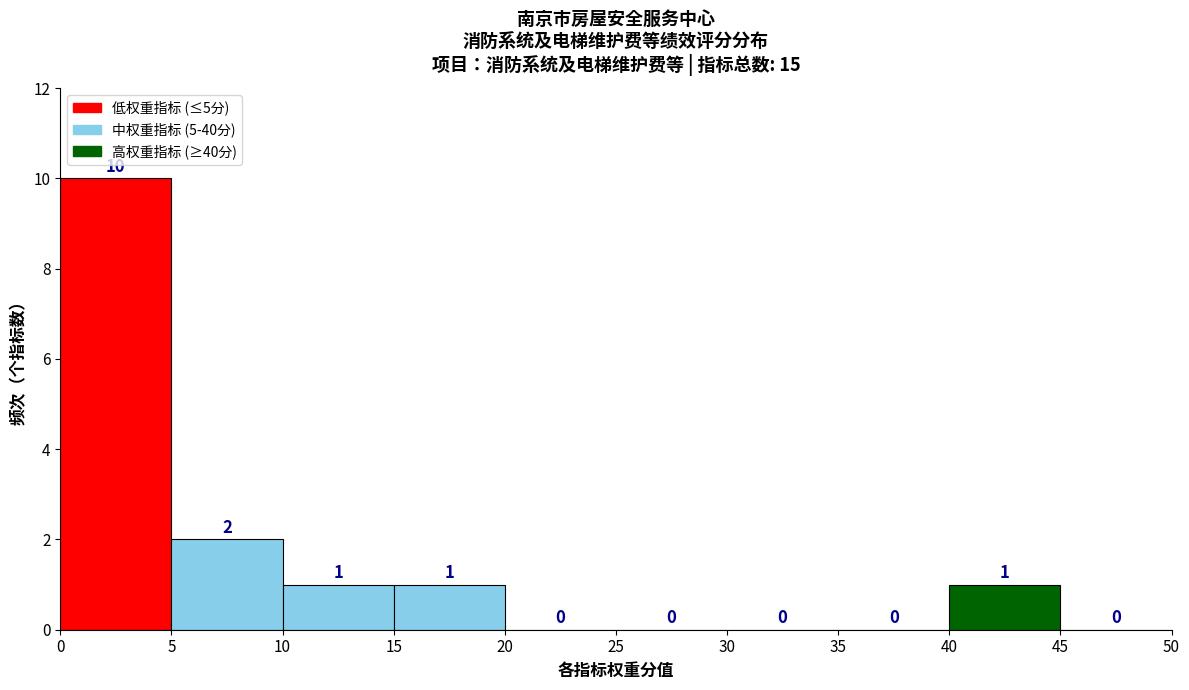

Over which range of the x-axis is the bar tallest?

0 to 5